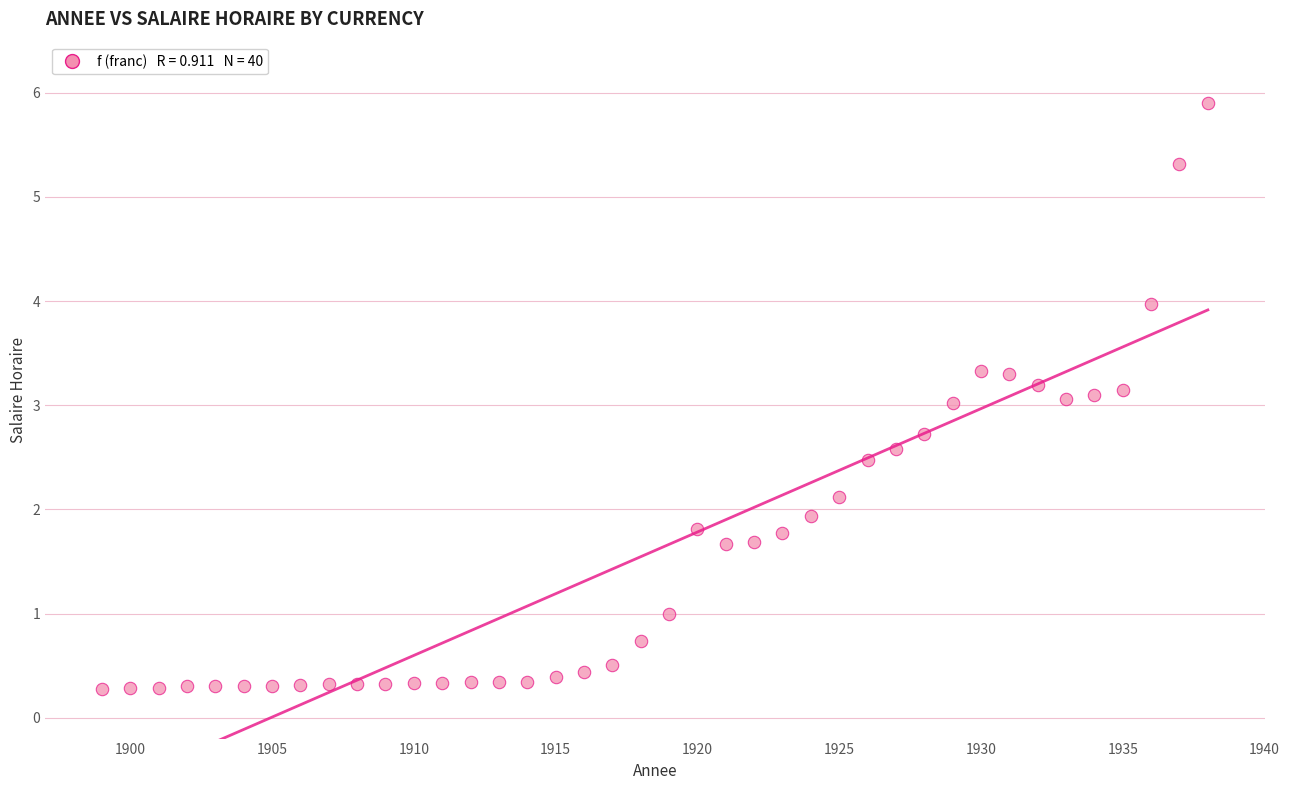

What is the range of Y values (max minus min)?

5.6